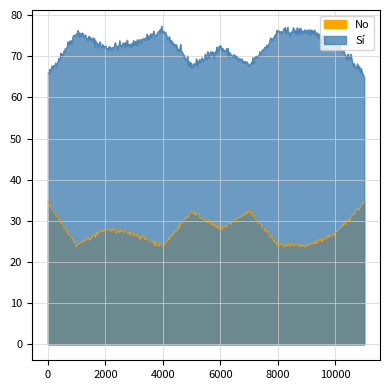

Reading left to right, list all the values displayed in this chart.

Sí: 65.5	75.9	72.1	73.1	76.2	67.7	72.1	67.7	75.9	76.2	73.1	65.5
No: 34.5	24.1	27.9	26.9	23.8	32.3	27.9	32.3	24.1	23.8	26.9	34.5